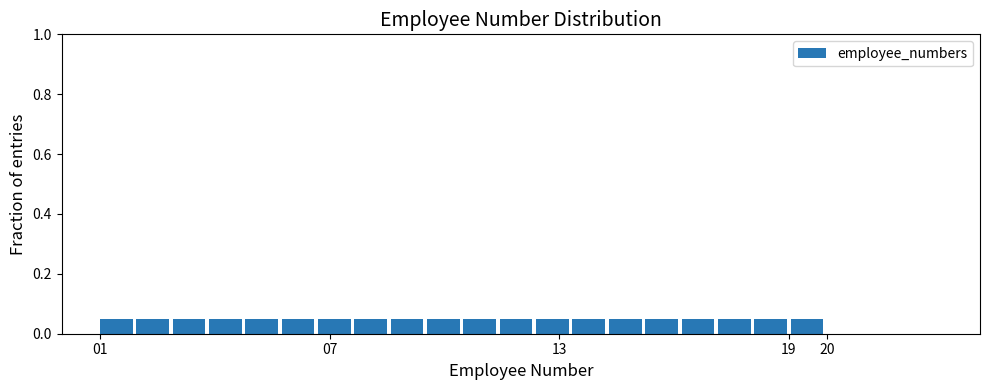

Reading left to right, transcribe this chart: for each bar, give the range it covers on the x-axis and its height. Neither the bar edges nor the heights are printed on the chart, so give them approximately, as read against the axes.

1.00 to 1.95: 0.06
1.95 to 2.90: 0.06
2.90 to 3.85: 0.06
3.85 to 4.80: 0.06
4.80 to 5.75: 0.06
5.75 to 6.70: 0.06
6.70 to 7.65: 0.06
7.65 to 8.60: 0.06
8.60 to 9.55: 0.06
9.55 to 10.50: 0.06
10.50 to 11.45: 0.06
11.45 to 12.40: 0.06
12.40 to 13.35: 0.06
13.35 to 14.30: 0.06
14.30 to 15.25: 0.06
15.25 to 16.20: 0.06
16.20 to 17.15: 0.06
17.15 to 18.10: 0.06
18.10 to 19.05: 0.06
19.05 to 20.00: 0.06